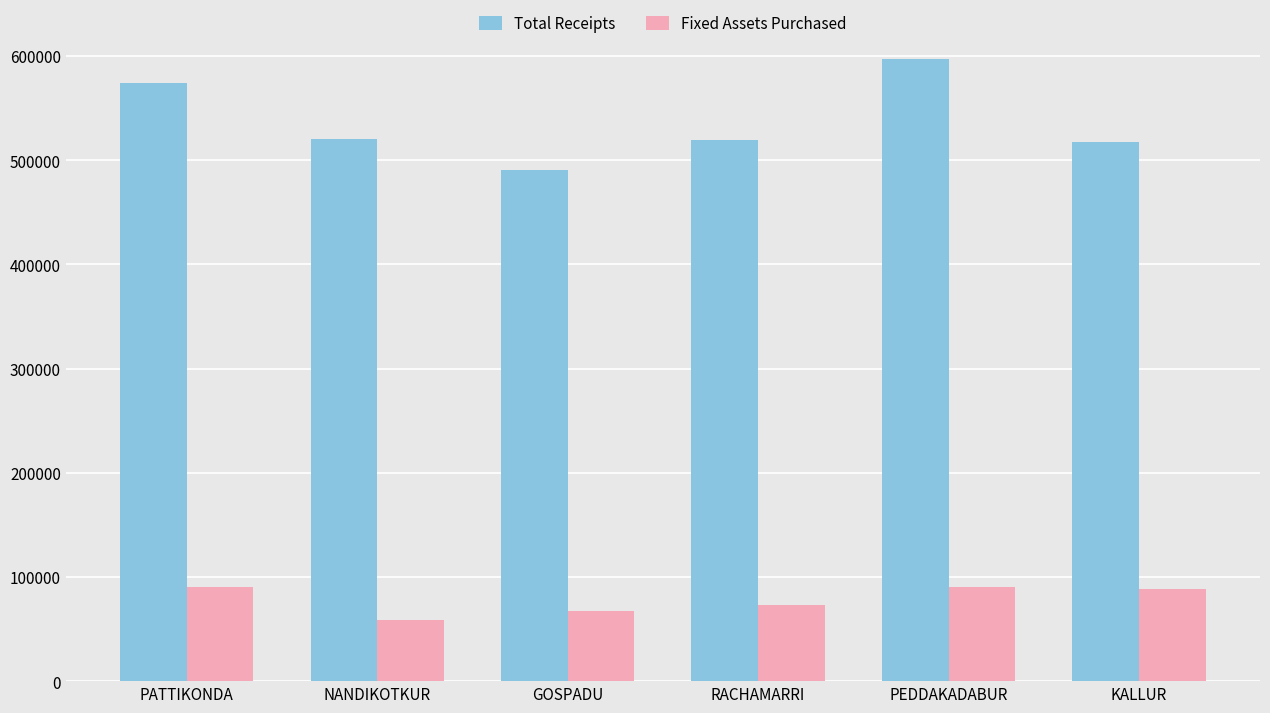

The Total Receipts series shows 317259 at KALLUR. True or false?

False